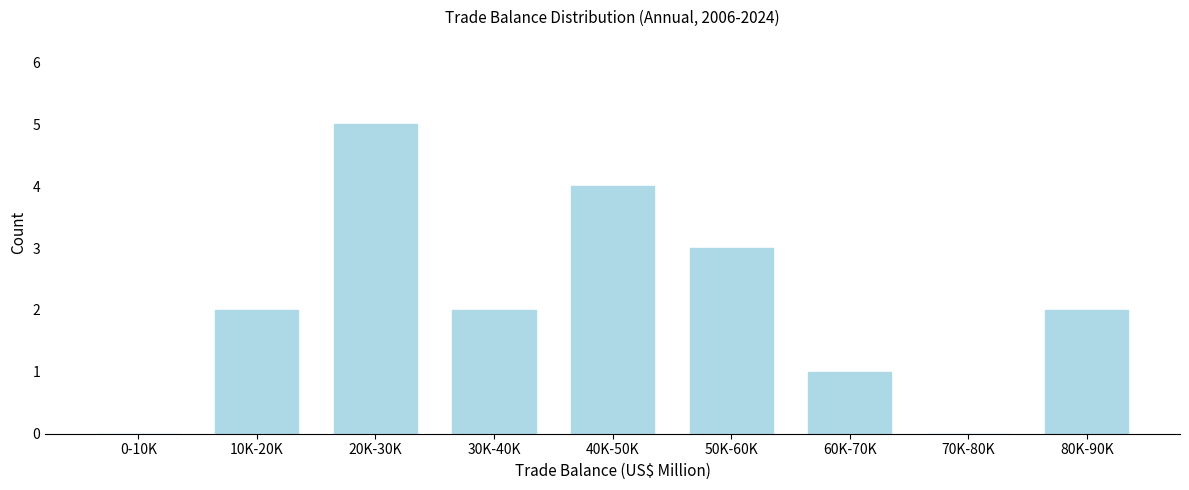

Reading left to right, list all the values displayed in this chart.

0-10K=0	10K-20K=2	20K-30K=5	30K-40K=2	40K-50K=4	50K-60K=3	60K-70K=1	70K-80K=0	80K-90K=2